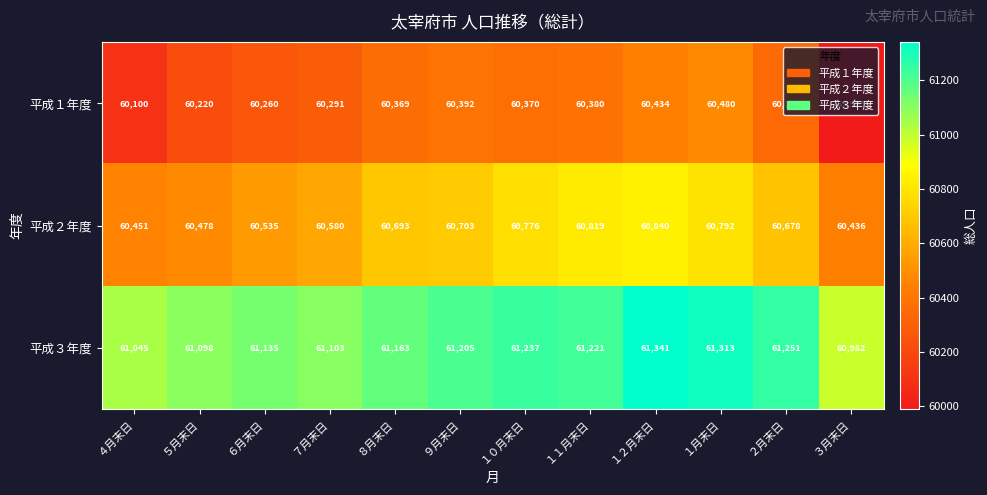

Is it true that 平成２年度 equals 91581 at ２月末日?

False